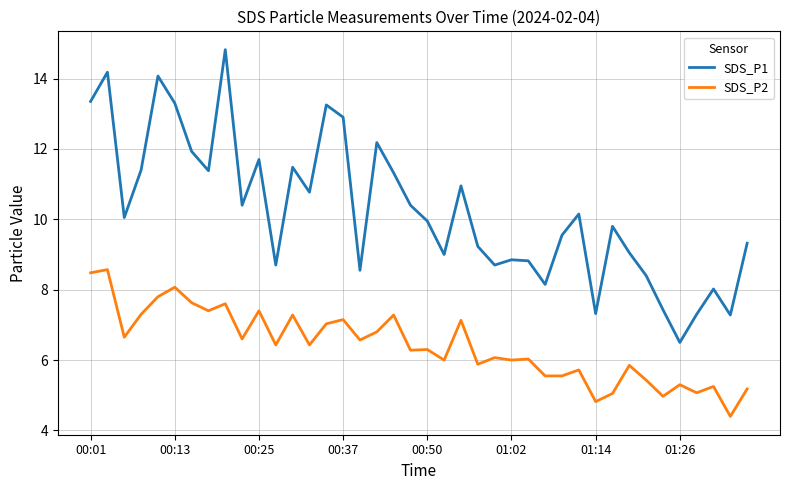

True or false: SDS_P2 and SDS_P1 cross at least once.

False